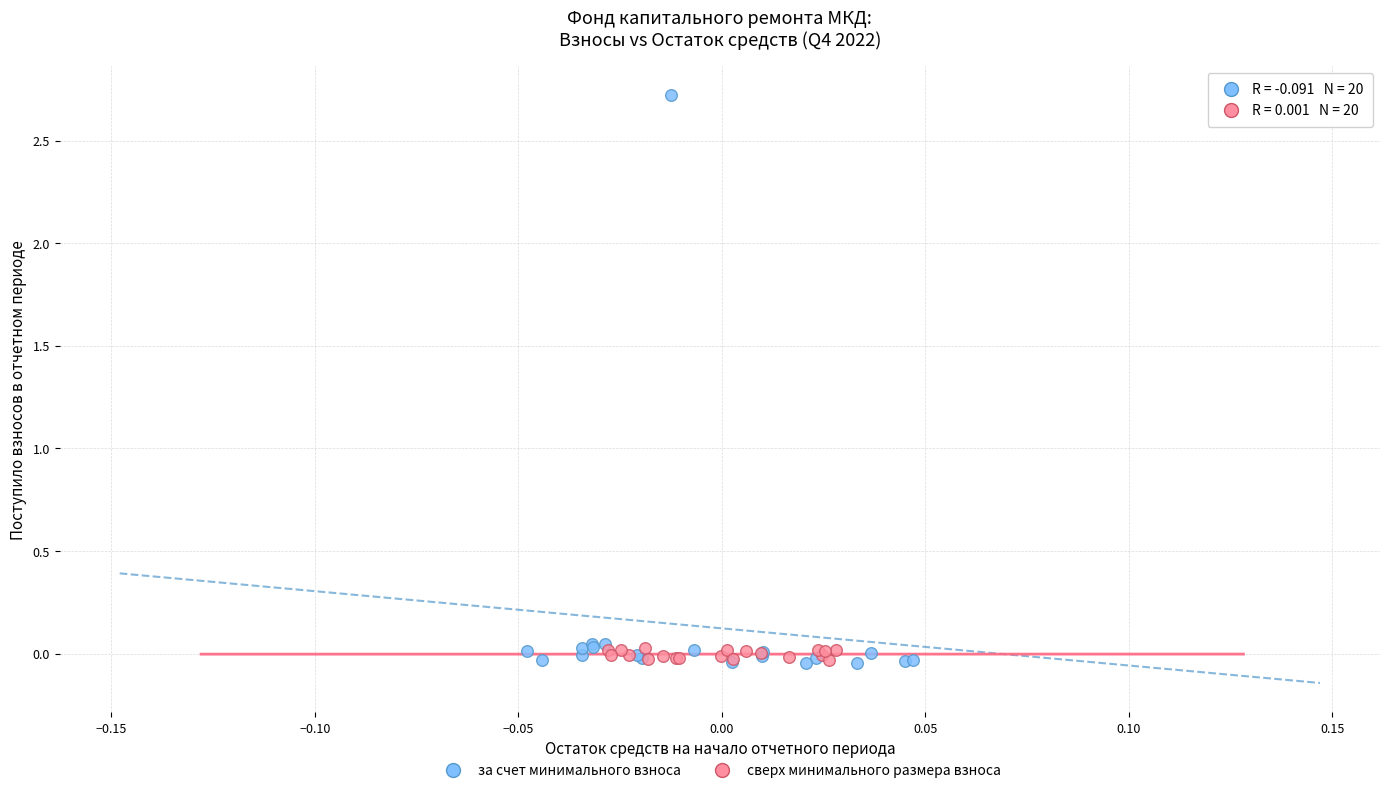

Which series has the largest Y range (max minus min)?

за счет минимального взноса